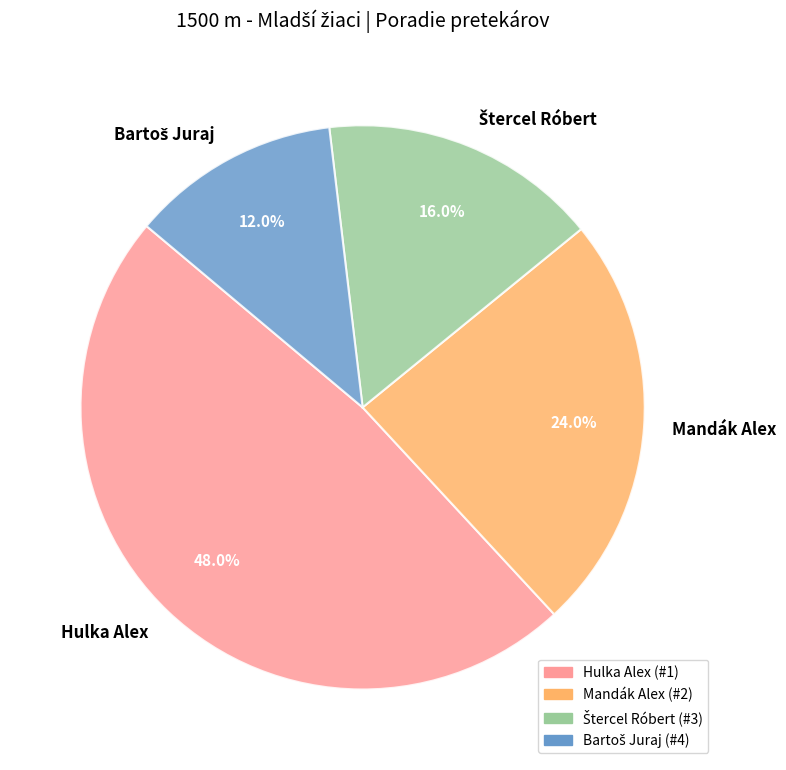

What is the ratio of the value at Mandák Alex to the value at Hulka Alex?

0.5